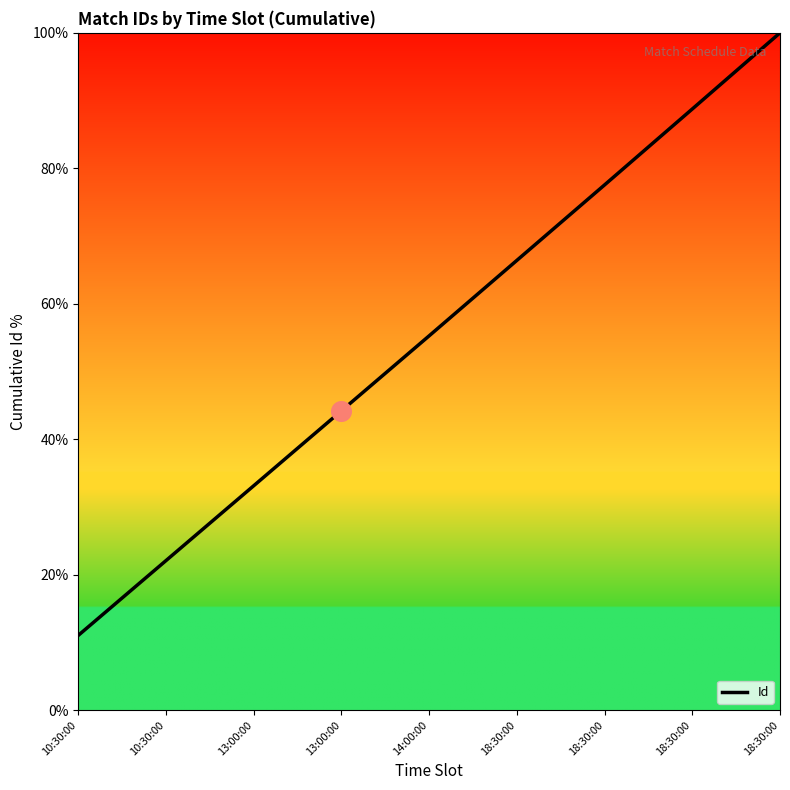

What is the ratio of the value at 18:30:00 to the value at 13:00:00?

2.0